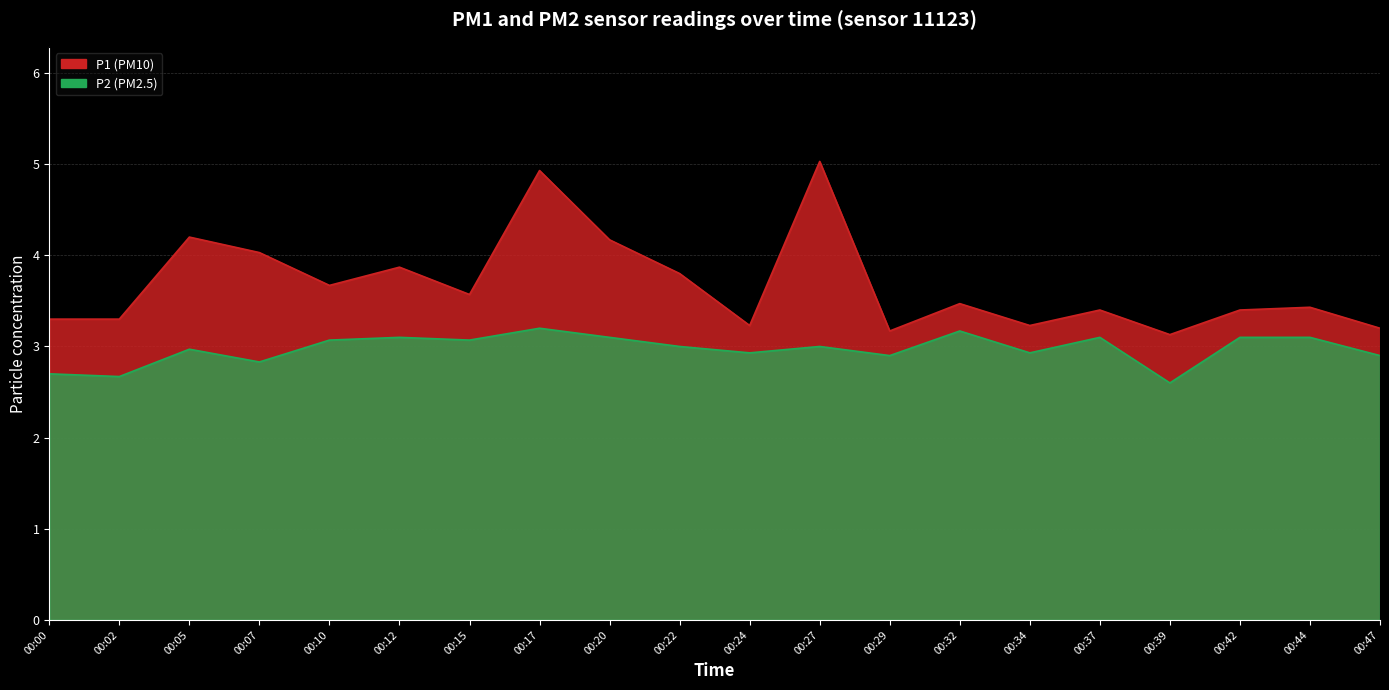

Does the chart display data point markers on the line(s)?

No